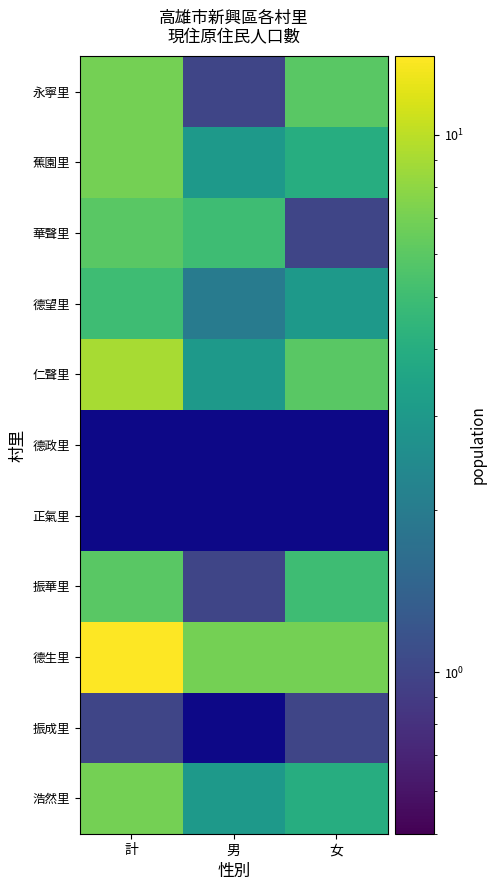

How many 華聲里 values are between 1 and 6?

3